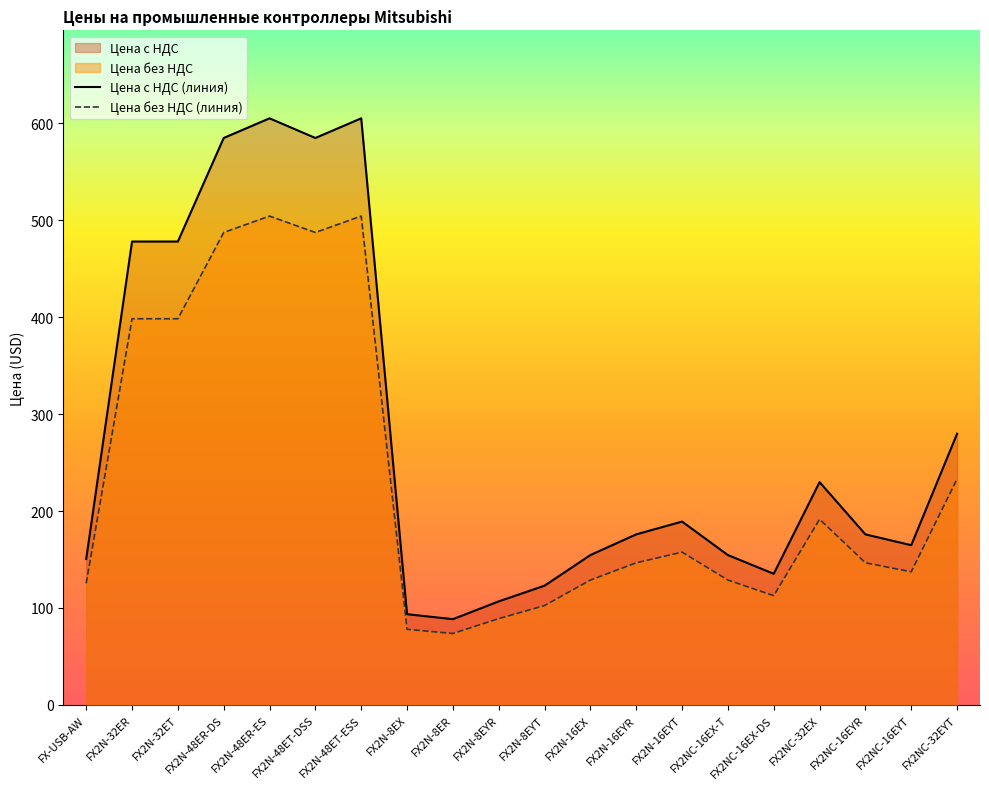

What is the sum of all Цена с НДС values?

4631.2